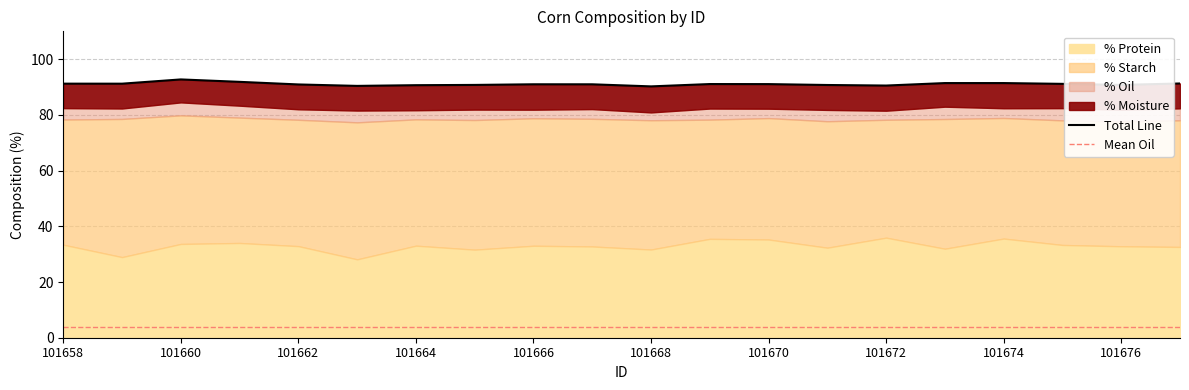

True or false: % Moisture has a value of 3.4 at 101662.

False